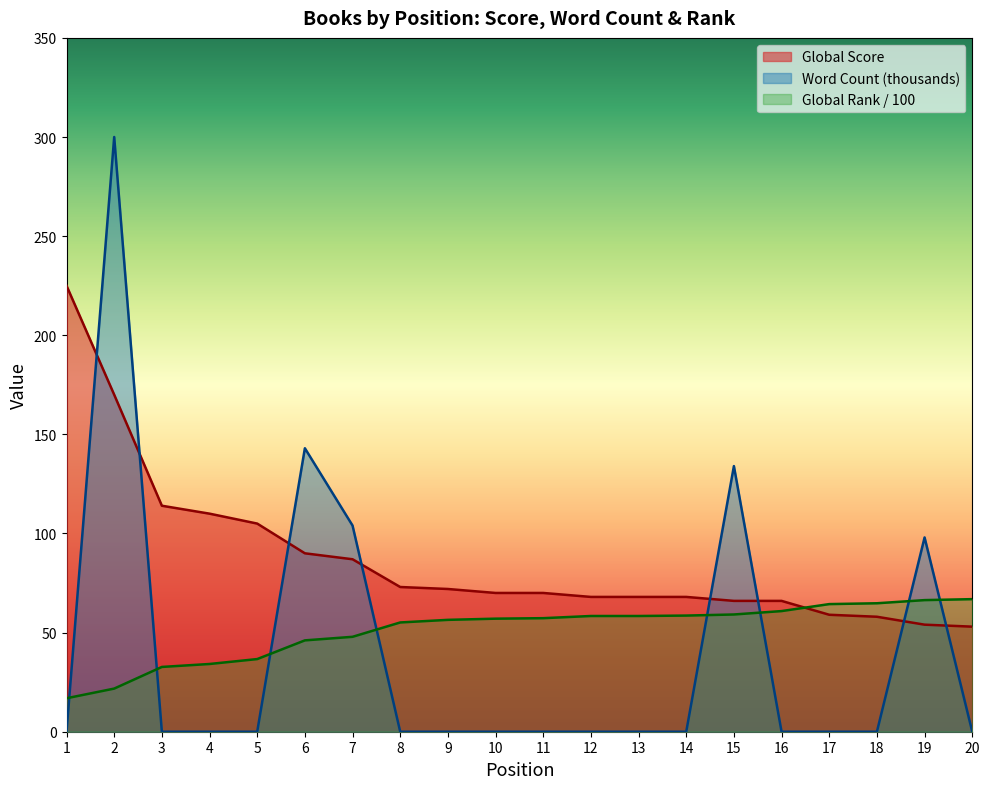

How many values in the Global Rank (scaled) series exceed 57?

11